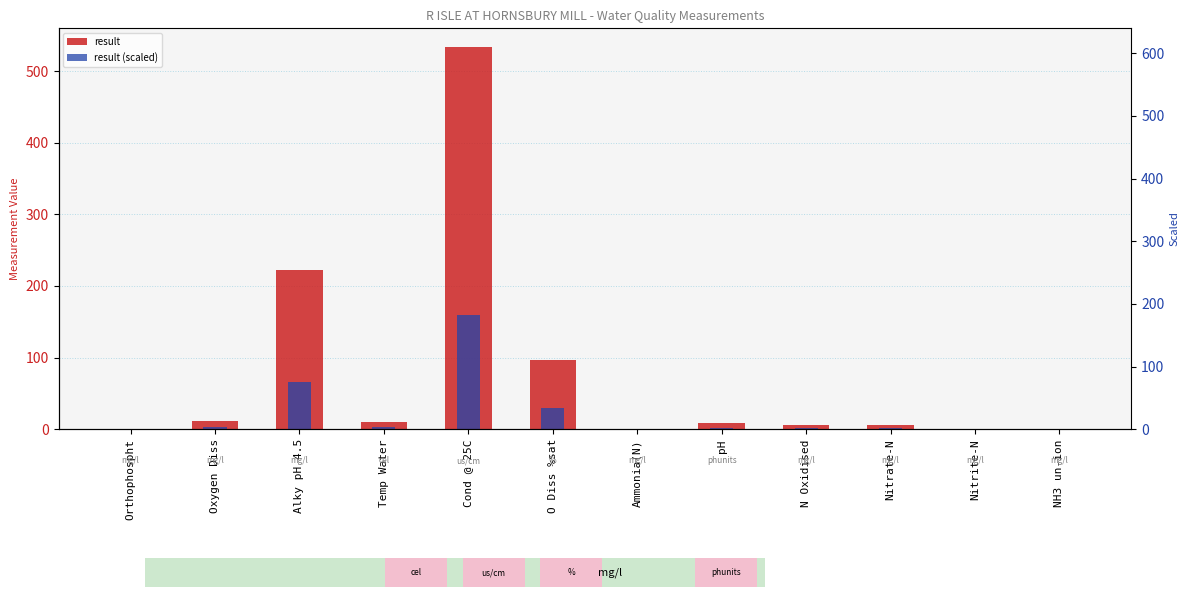

What is the difference between the second highest and second lowest values in the result (scaled) series?

66.6